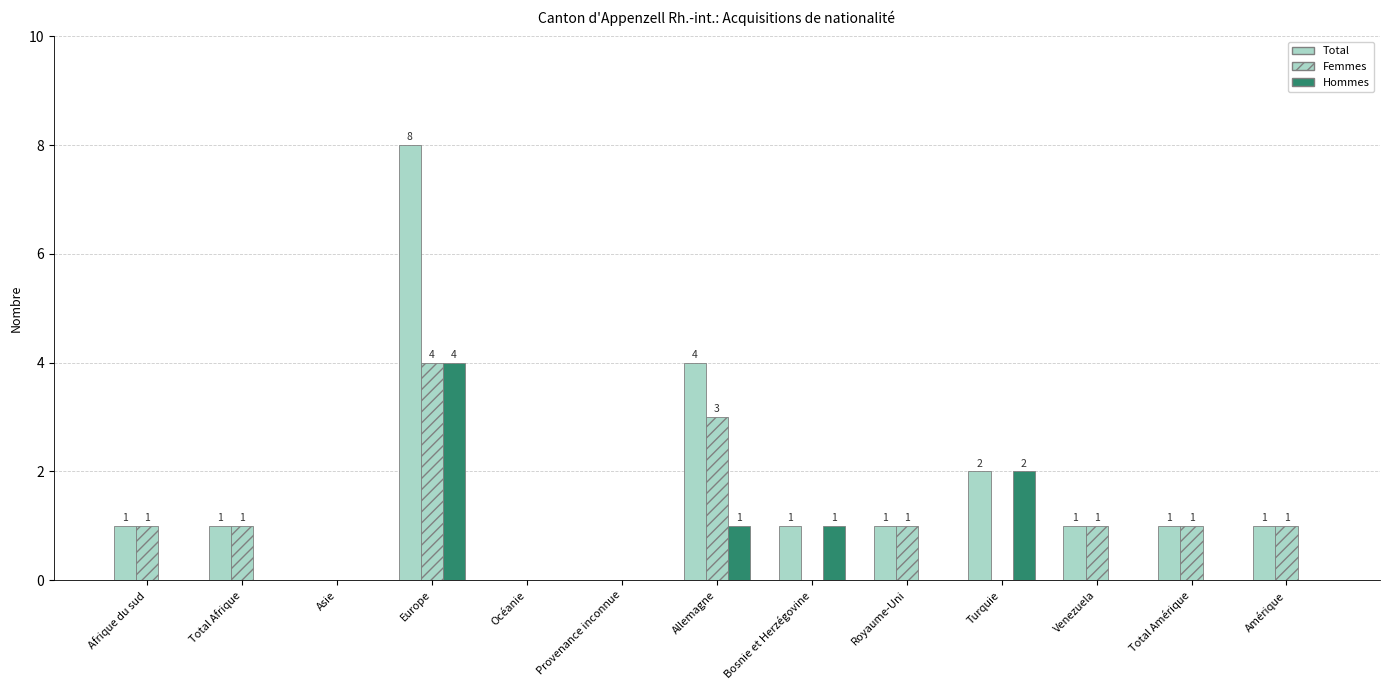

Are the bars horizontal?

No